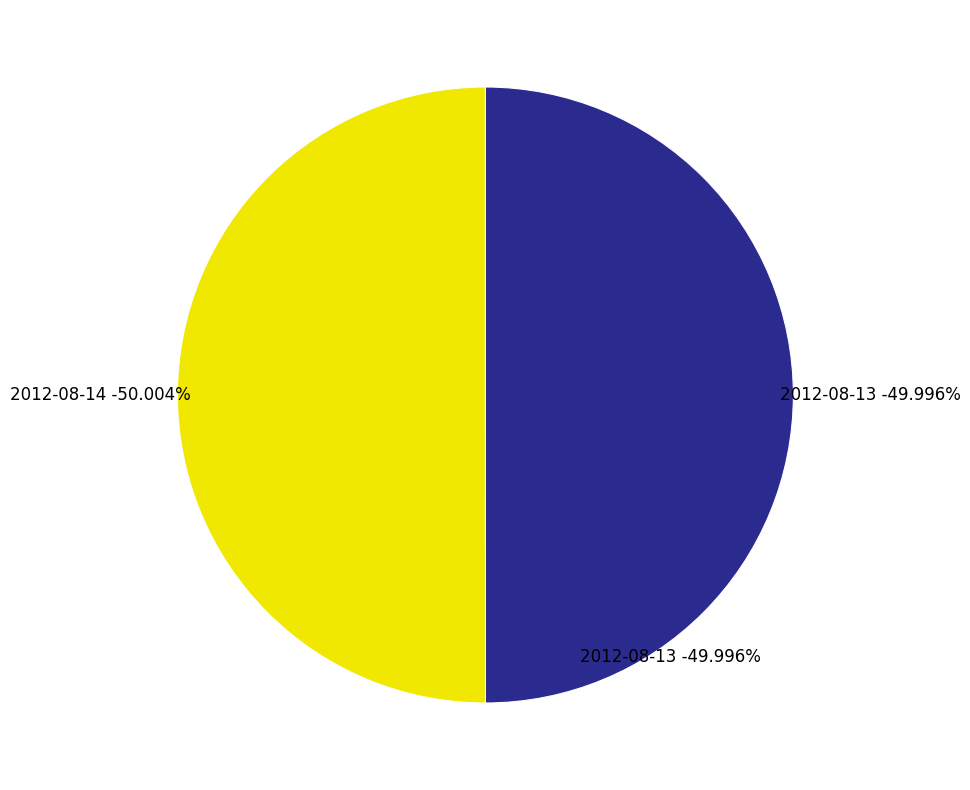

Between 2012-08-14 and 2012-08-13, which is larger?

2012-08-14